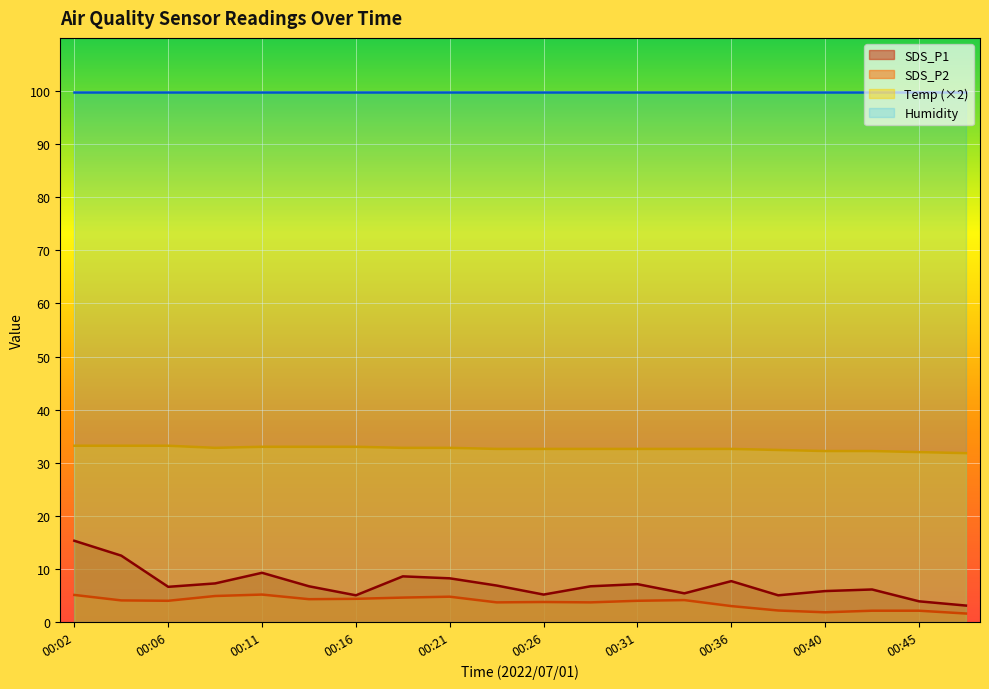

Which category has the lowest value across all series?

00:48